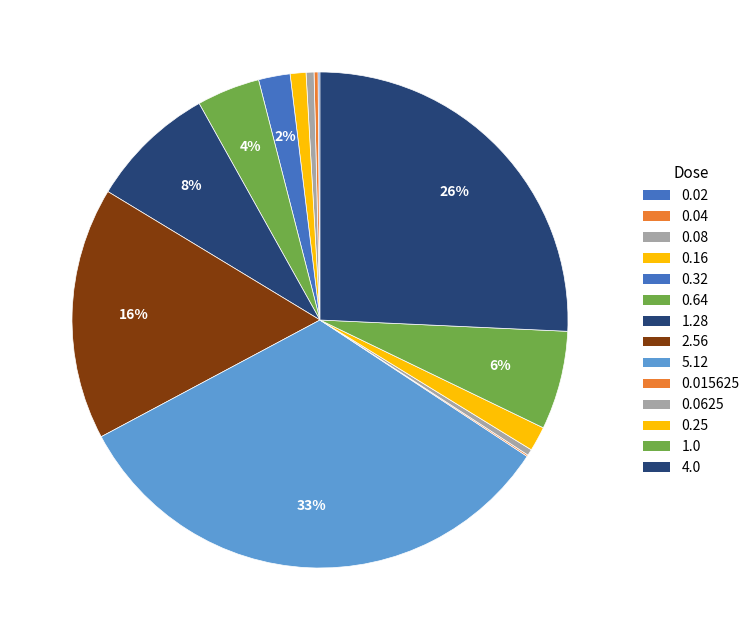

Which category has the biggest portion of the pie?

5.12